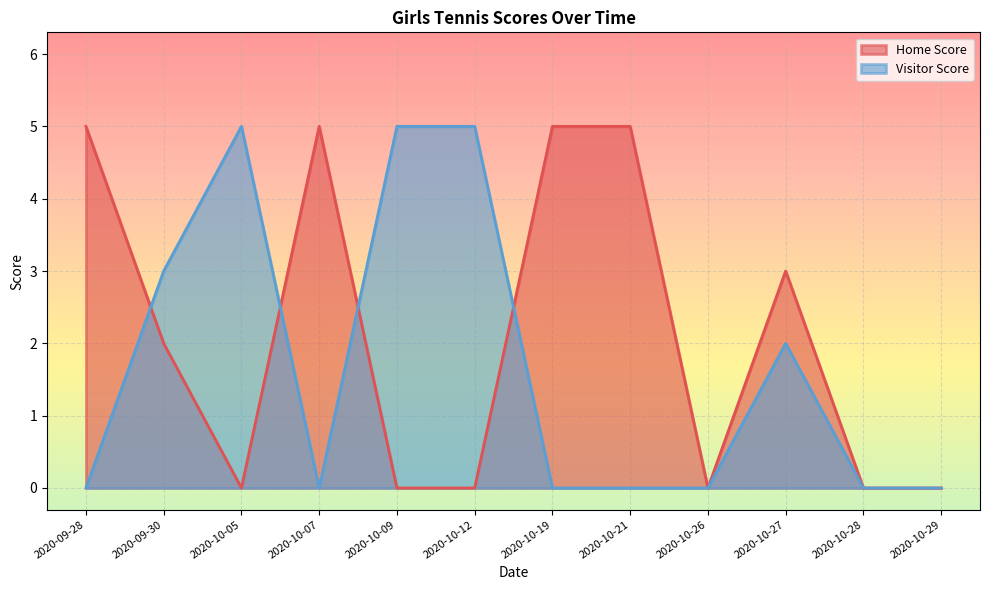

True or false: Home Score and Visitor Score cross at least once.

True